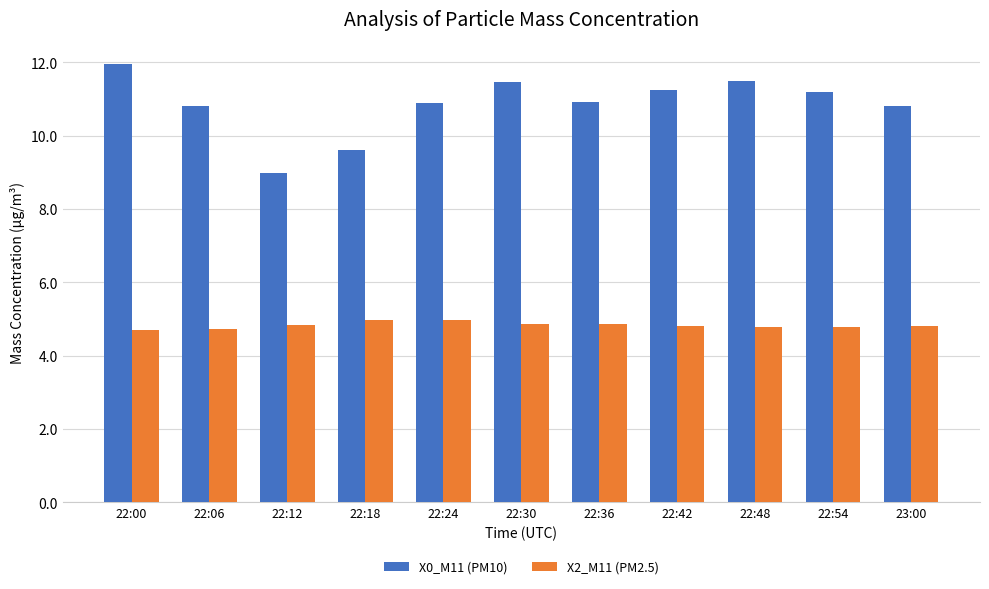

How many groups of bars are there?

11